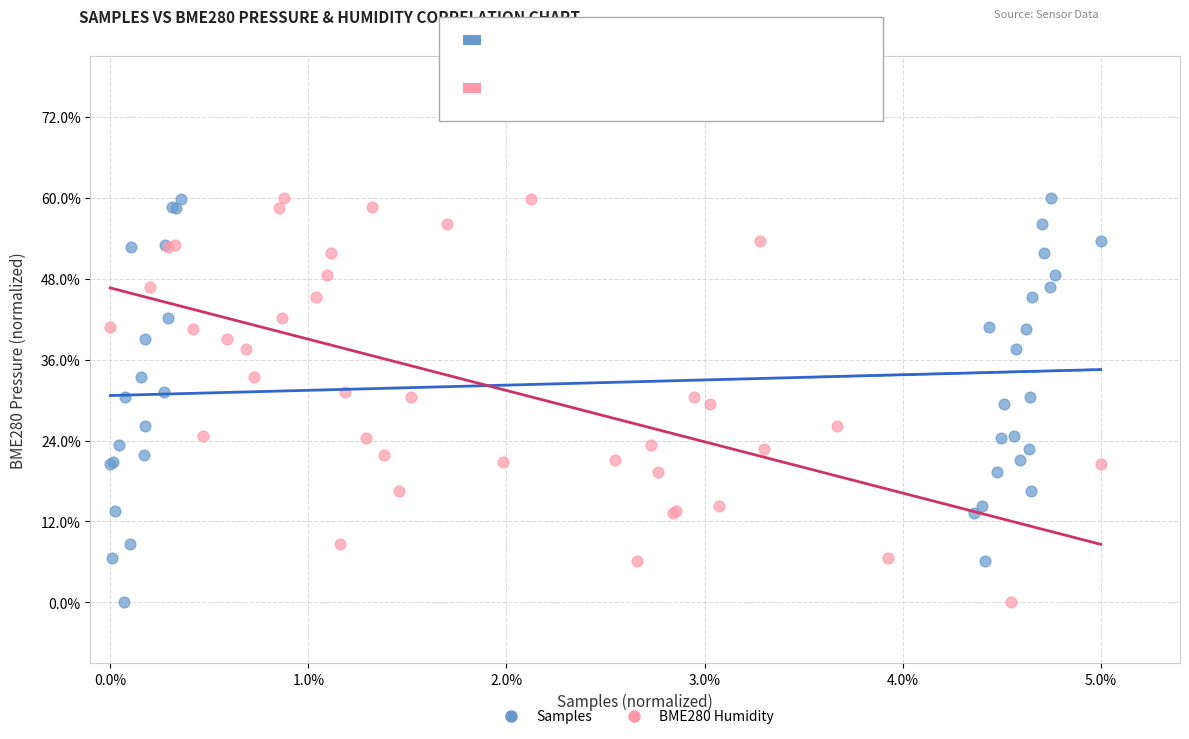

What are all the series names shown in the legend?

Samples, BME280 Humidity